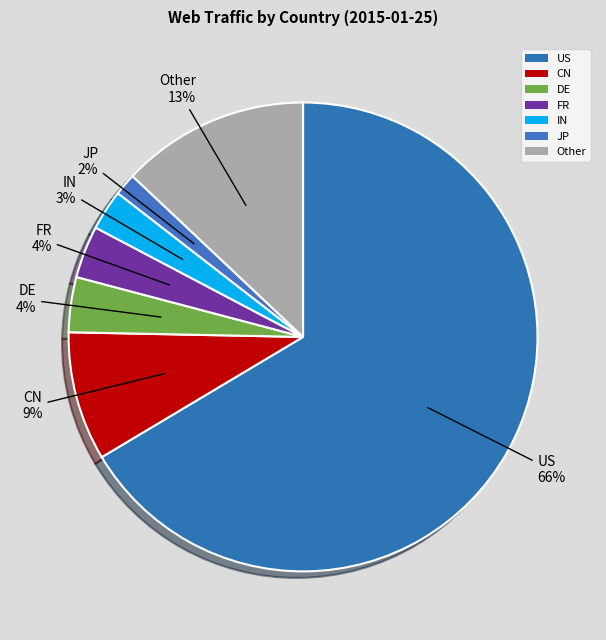

Rank the categories by value from highest to lowest.

US, Other, CN, DE, FR, IN, JP